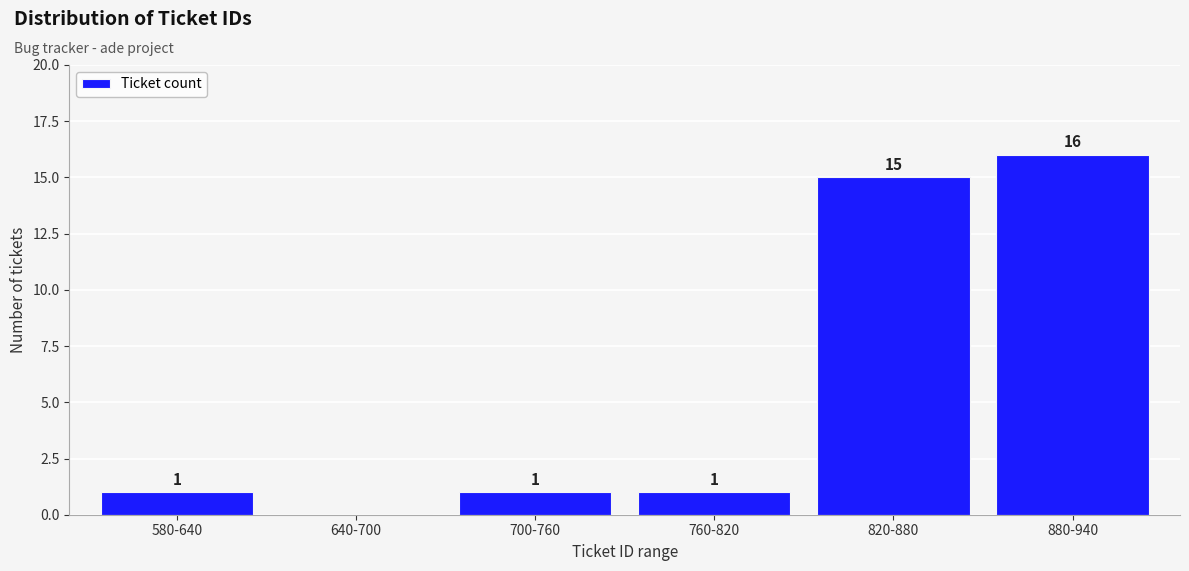

Reading right to left, transcribe all the data shown in this chart.

880-940=16	820-880=15	760-820=1	700-760=1	640-700=0	580-640=1